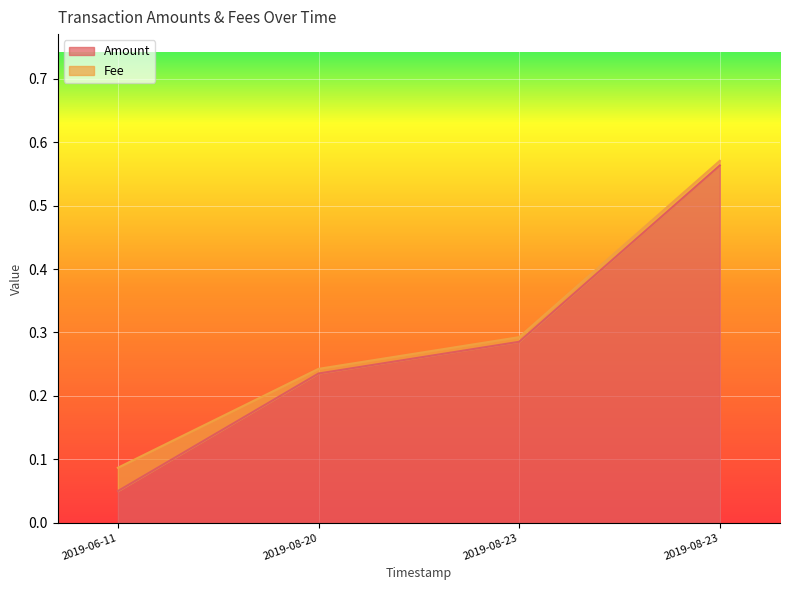

What is the sum of the values at 2019-08-23 and 2019-08-20?

0.8